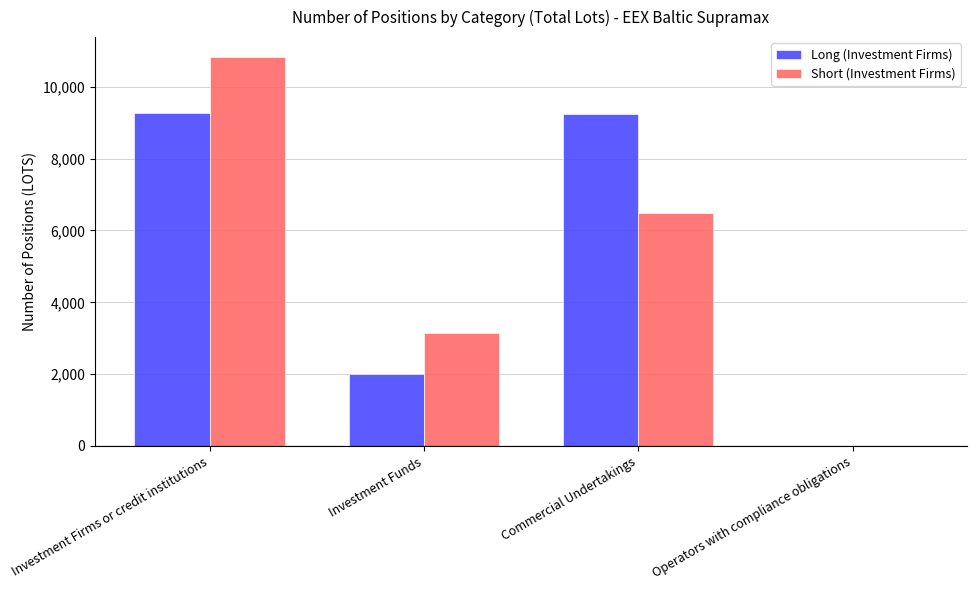

What is the highest value of the Long (Investment Firms) series?

9278.0